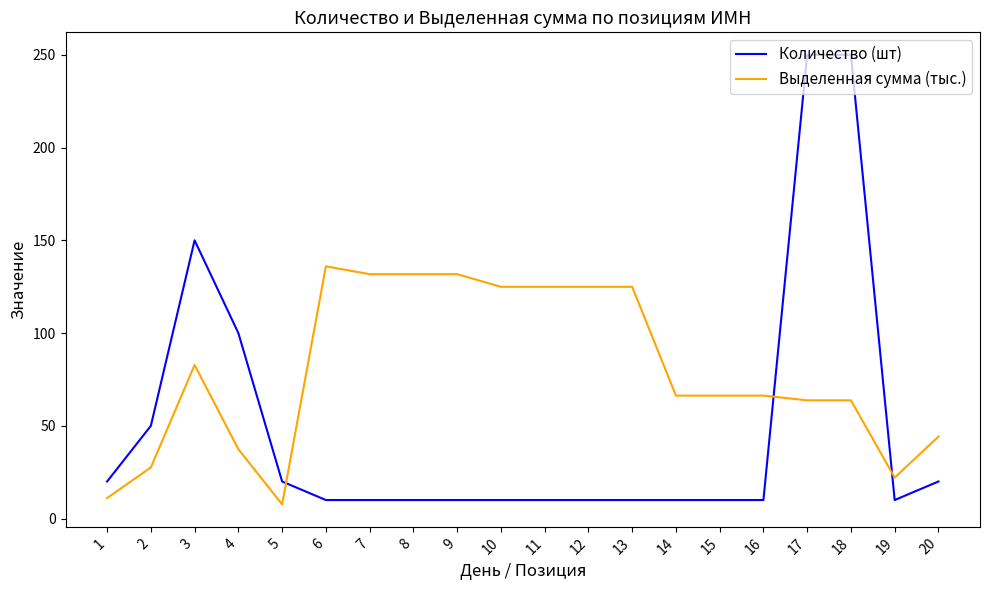

Read the Количество (шт) value at 9.

10.0